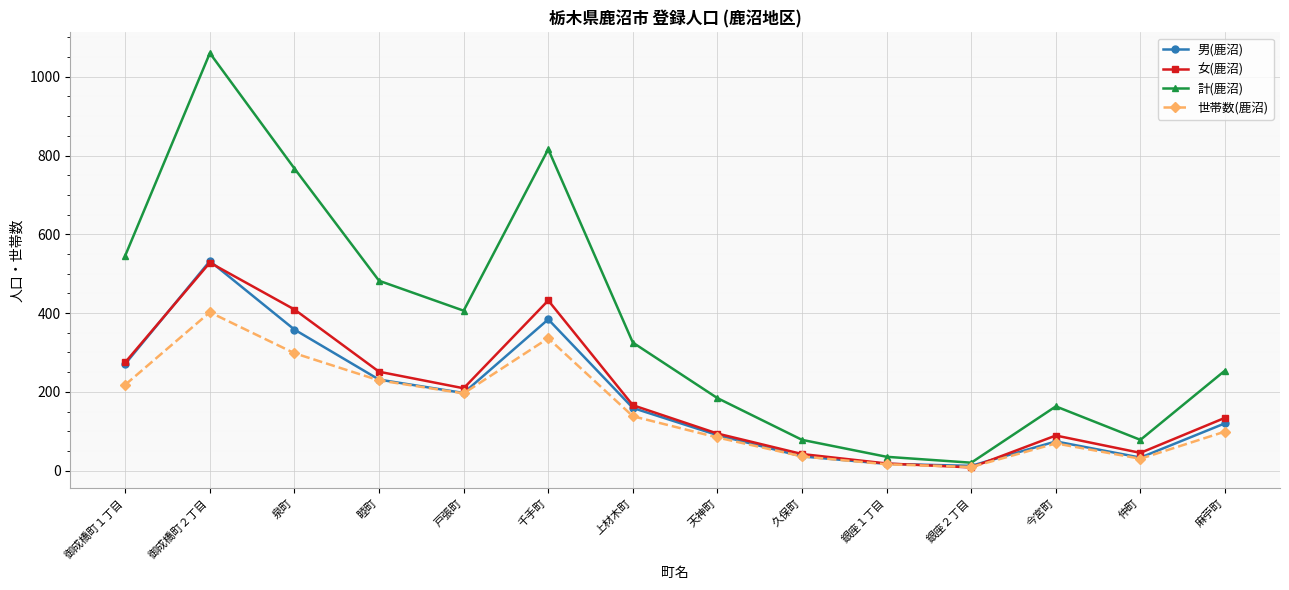

Which series has the largest total across all categories?

計(鹿沼)